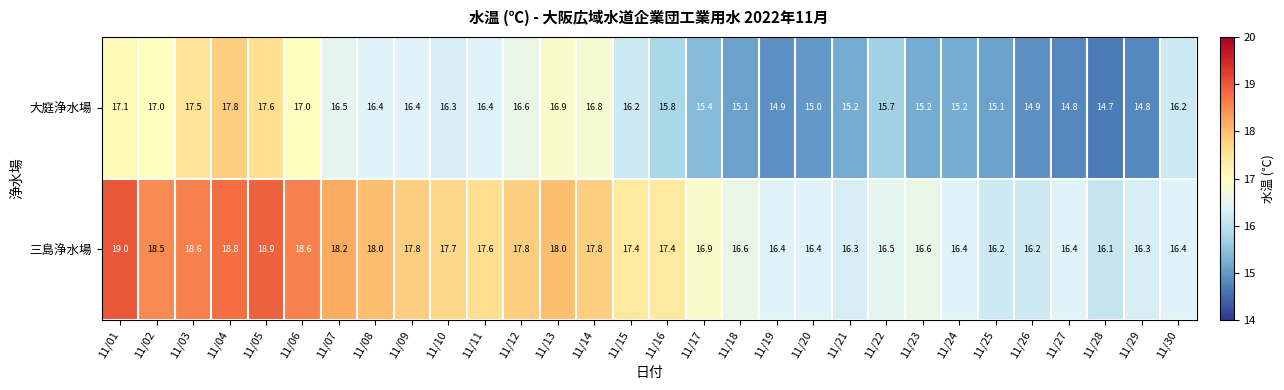

At which category does the chart reach its peak across all series?

11/01